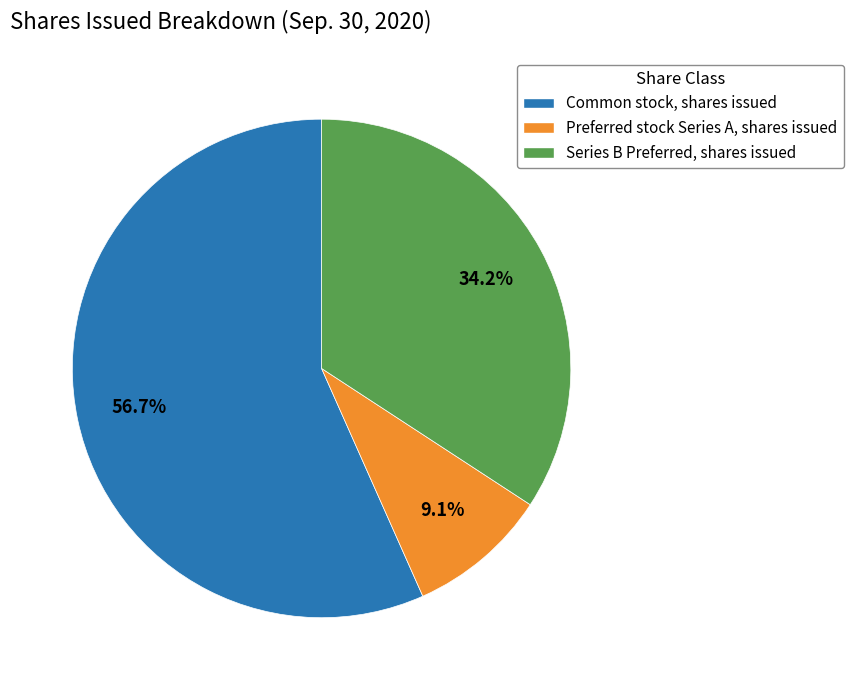

How many slices are in this pie chart?

3